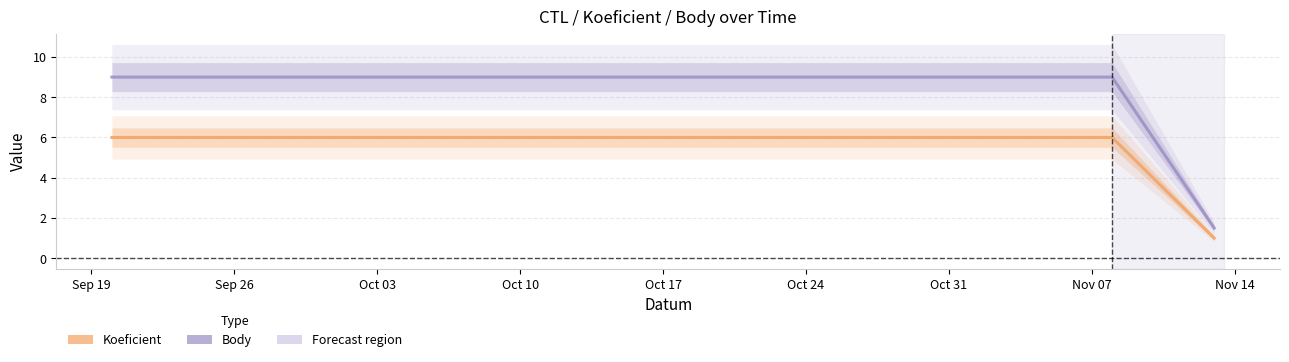

What is the value of the Koeficient point at the 2nd from the left?

6.0